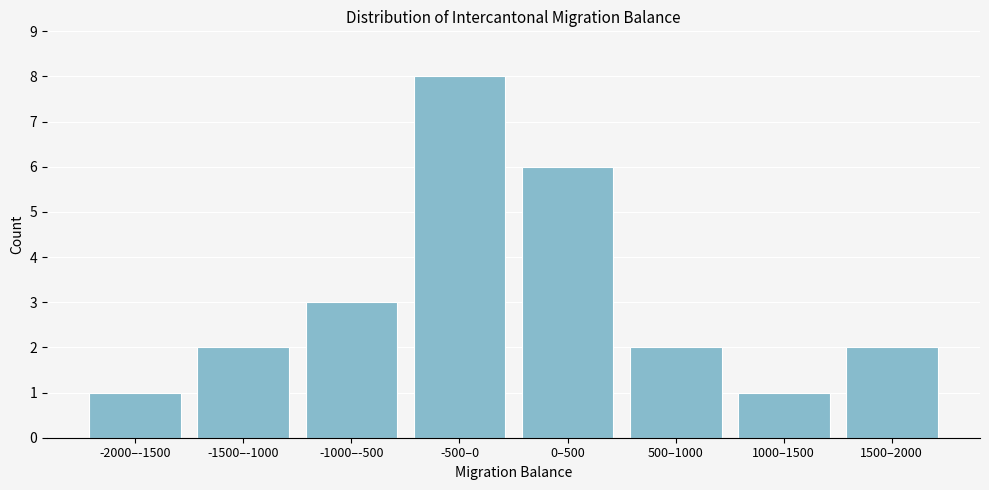

Reading right to left, extract all data points from this chart.

1500–2000=2	1000–1500=1	500–1000=2	0–500=6	-500–0=8	-1000–-500=3	-1500–-1000=2	-2000–-1500=1